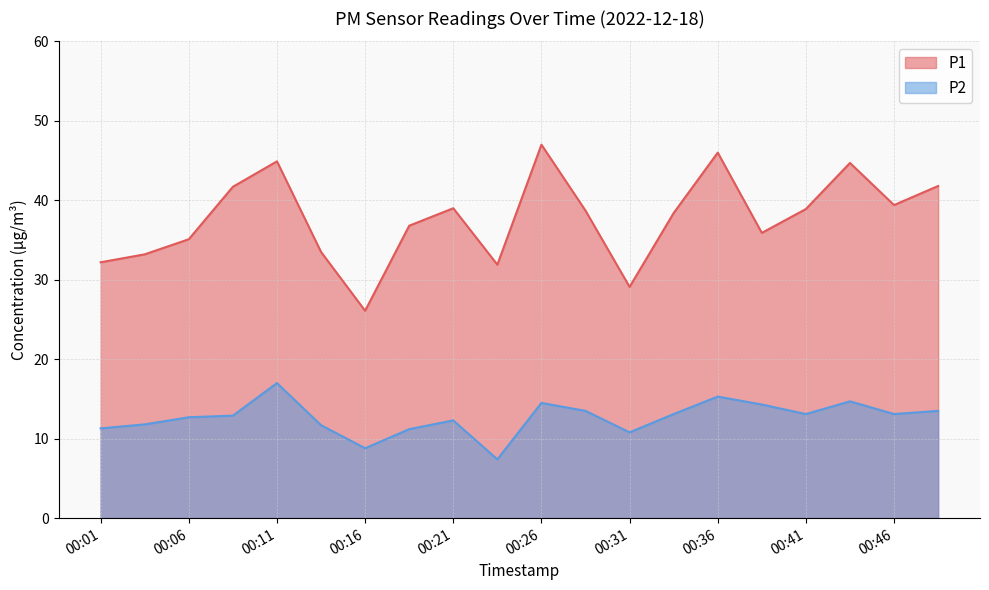

Where does the P1 series first go above 38?

00:08